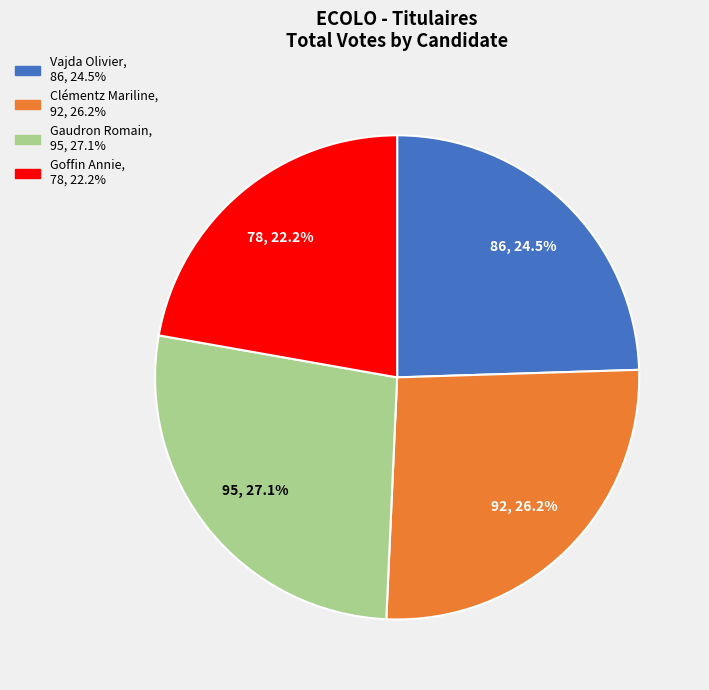

What is the largest slice in the pie chart?

Gaudron Romain